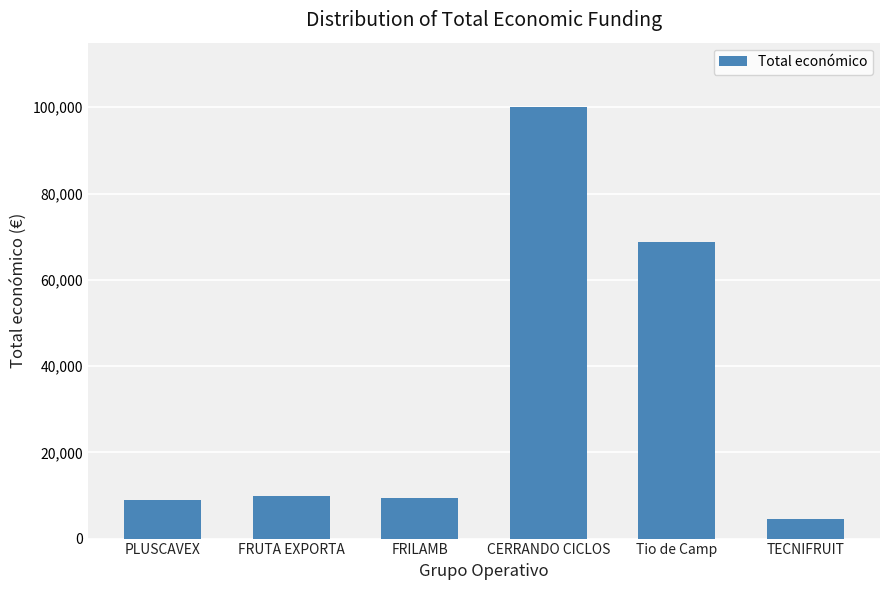

At which label is the value closest to 52310?

Tio de Camp